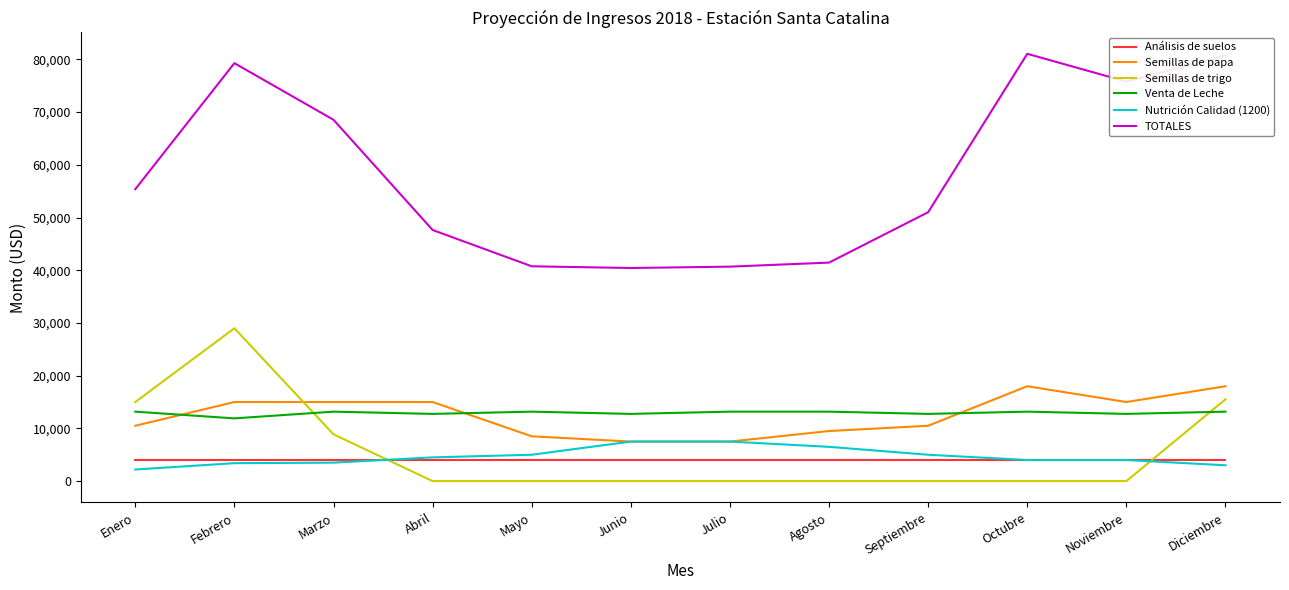

Which series has the largest total across all categories?

TOTALES